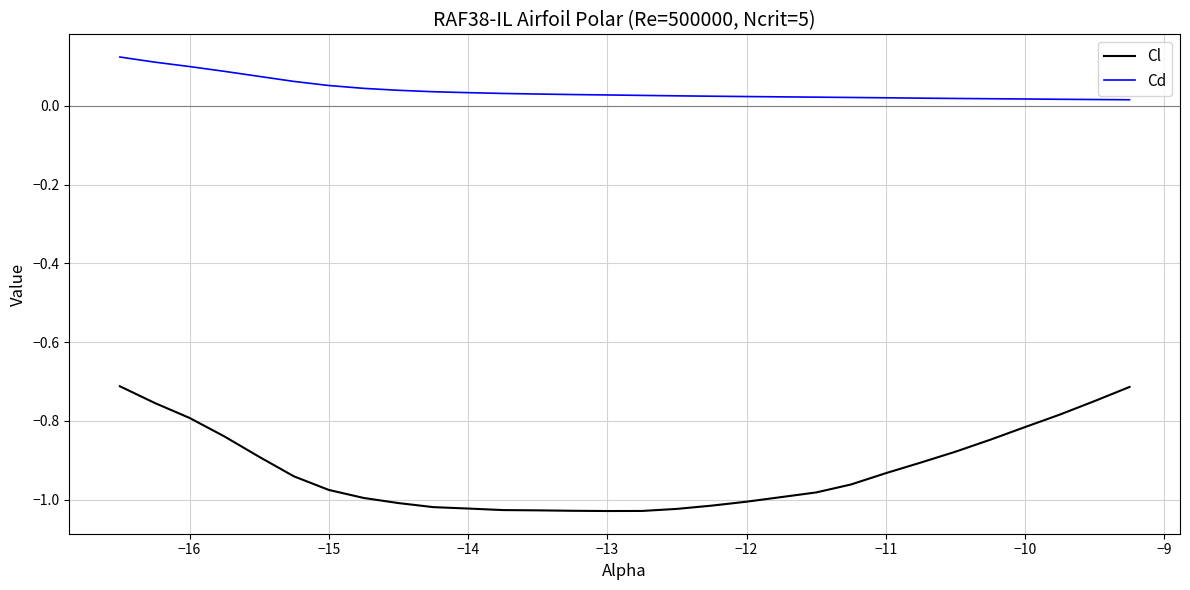

Does the chart have visible grid lines?

Yes